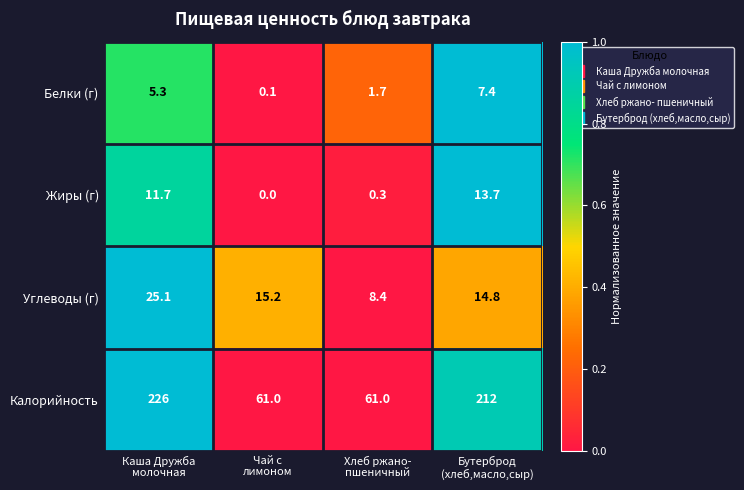

Which series has the largest total across all categories?

Калорийность